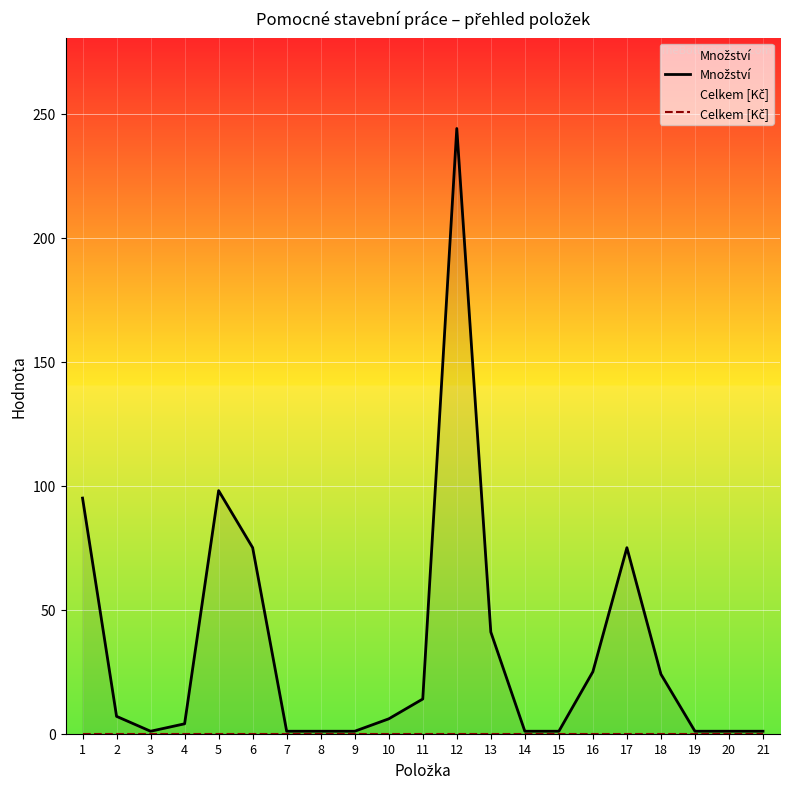

True or false: Množství and Celkem [Kč] intersect in this chart.

False